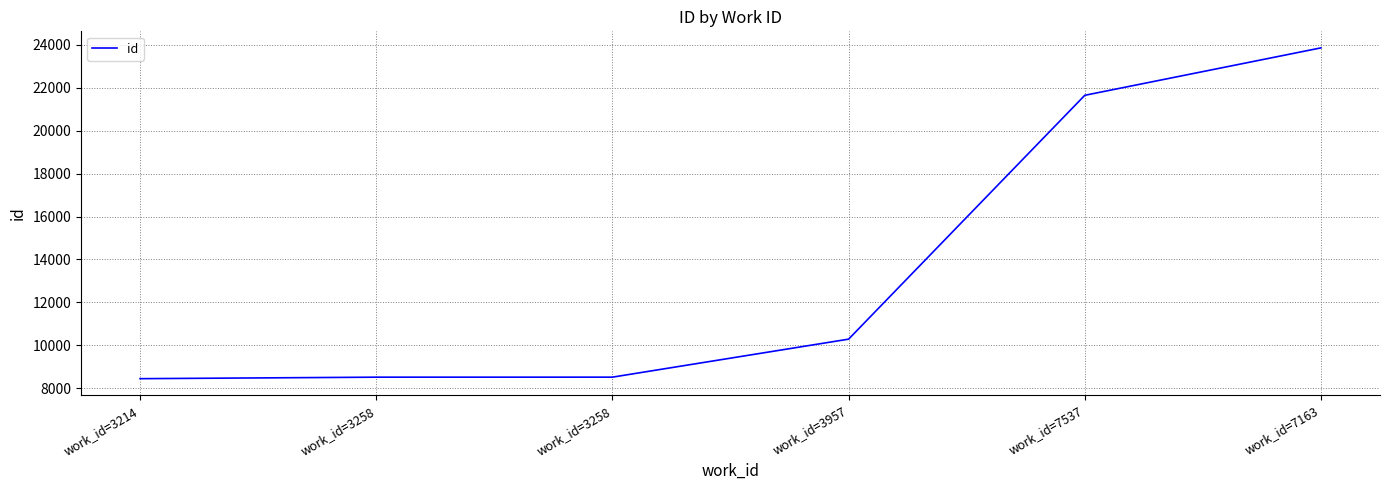

True or false: the data shows 8515 at work_id=3258.

True